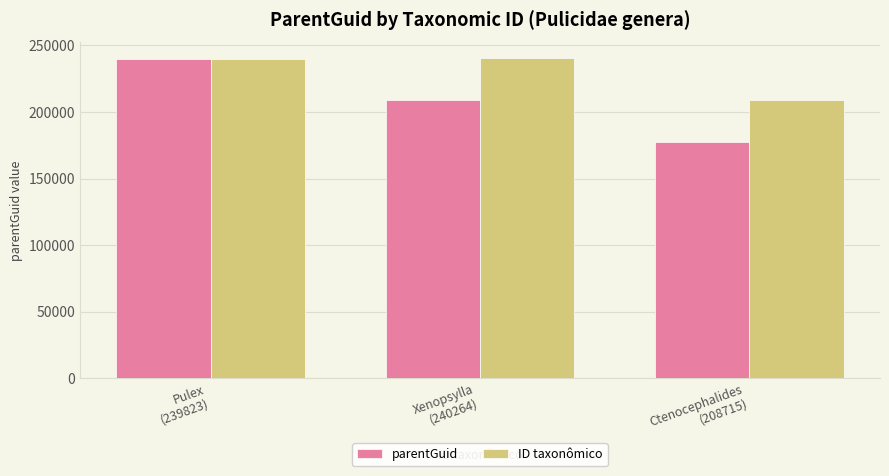

What is the sum of the ID taxonômico values at Xenopsylla
(240264) and Ctenocephalides
(208715)?

448979